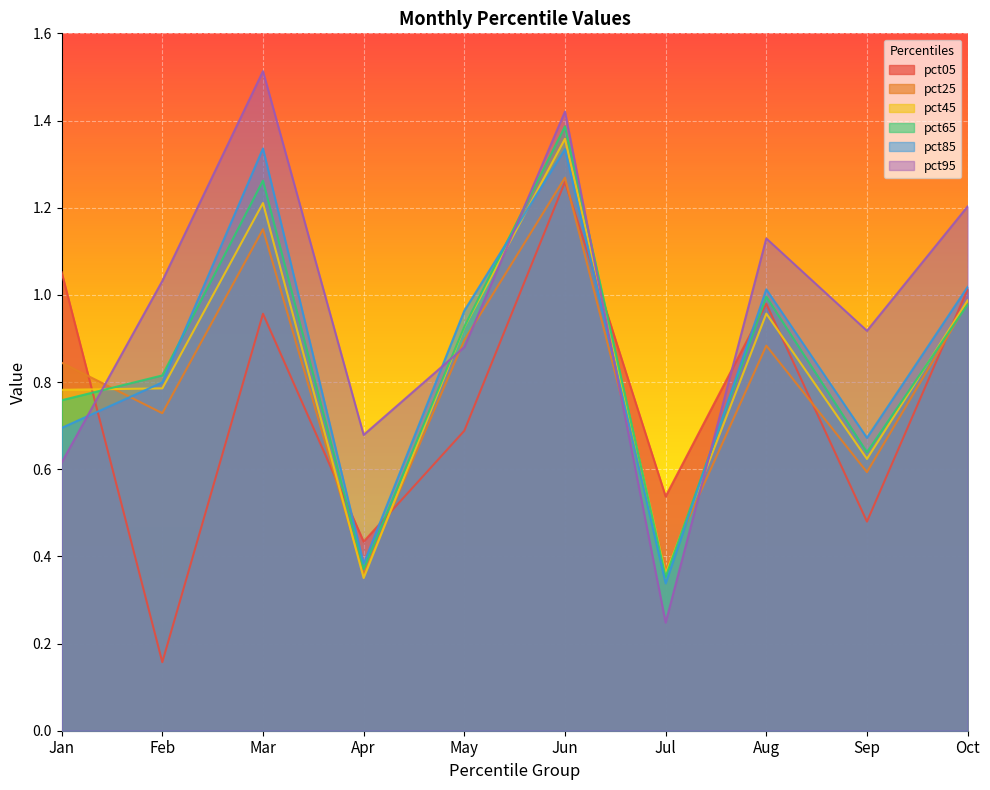

What are all the series names shown in the legend?

pct05, pct25, pct45, pct65, pct85, pct95